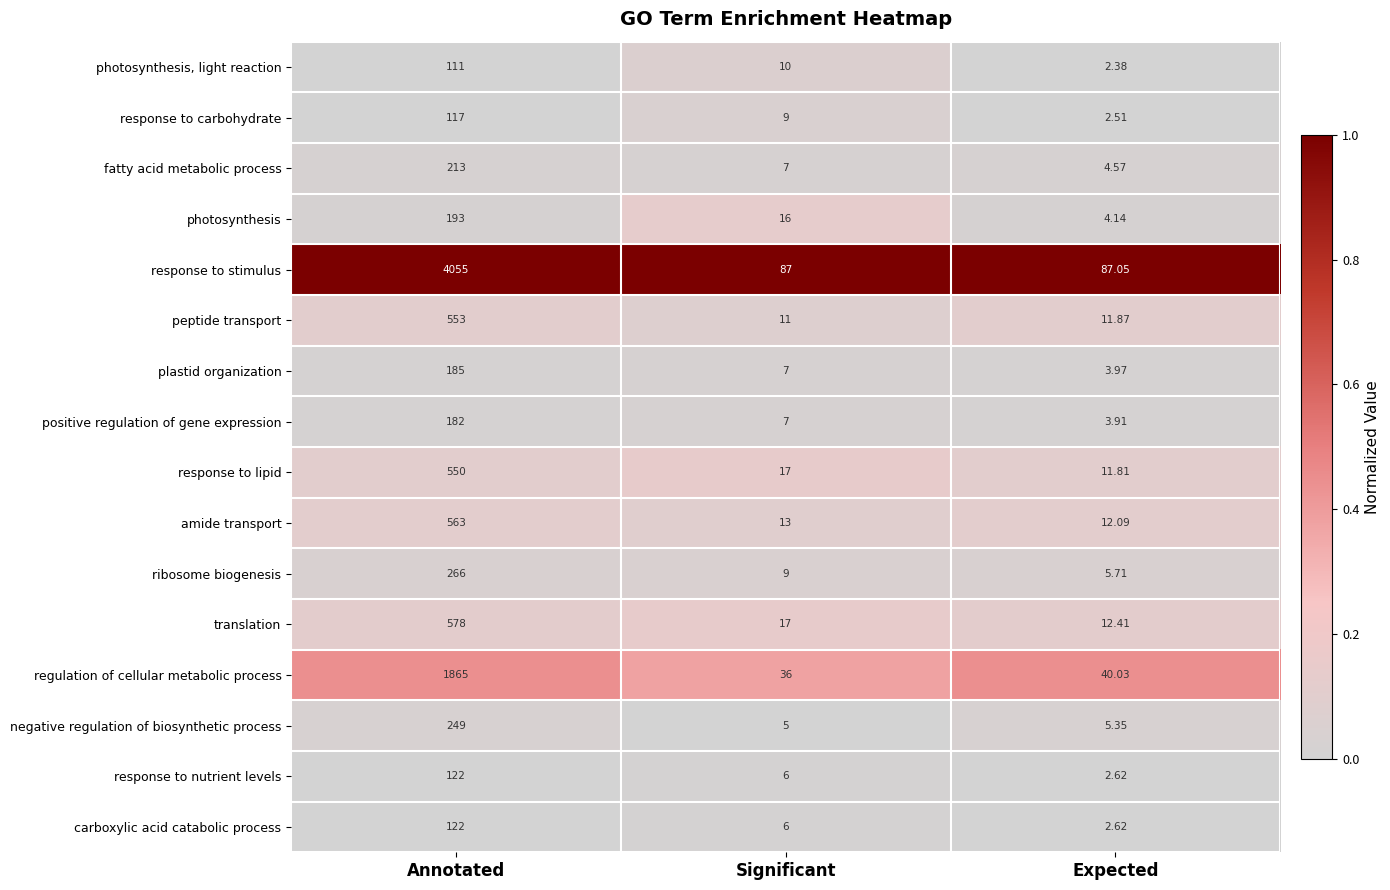

What is the maximum value shown in the chart?

4055.0